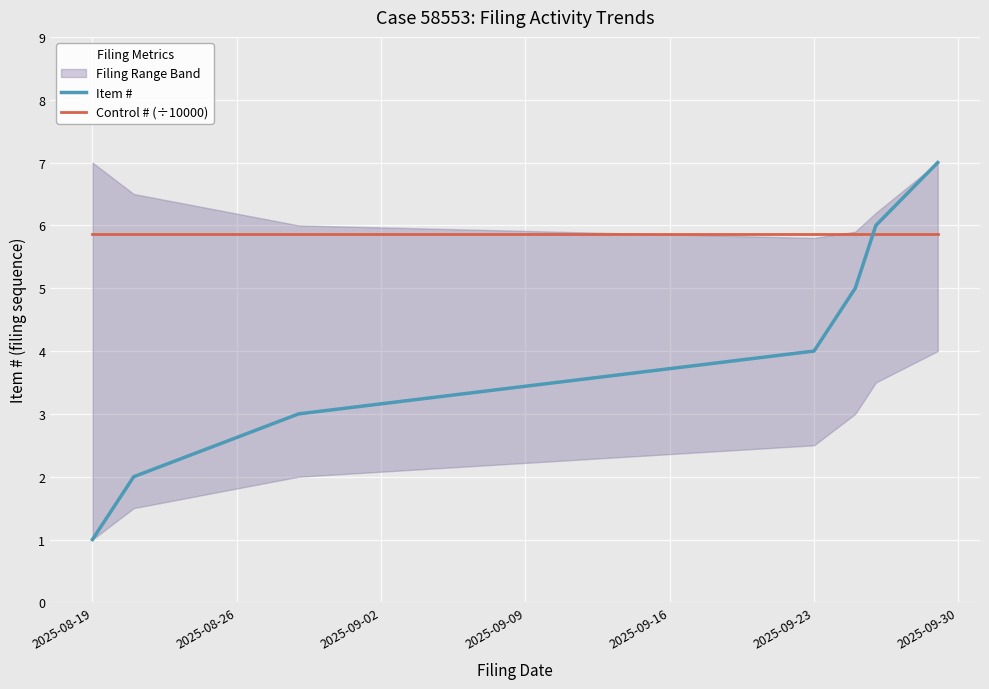

What is the minimum value shown in the chart?

1.0